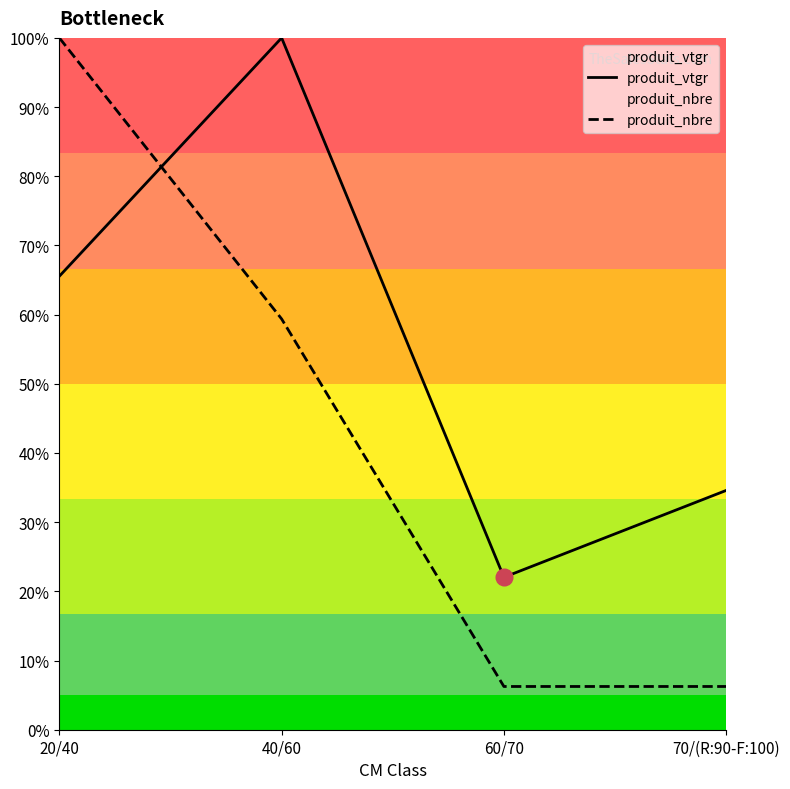

What is the difference between the highest and lowest values at 60/70?

15.8